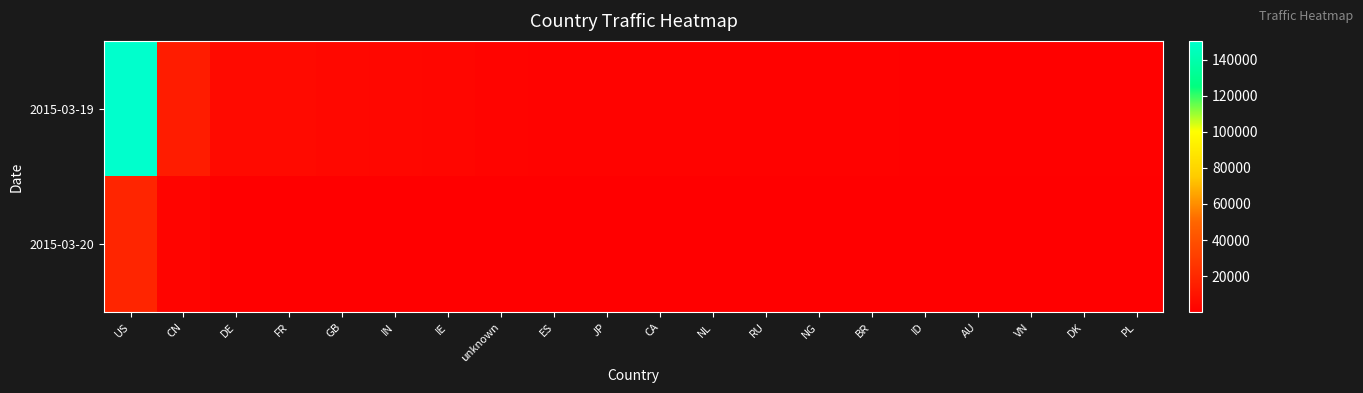

At how many categories does at least one series exceed 83664?

1